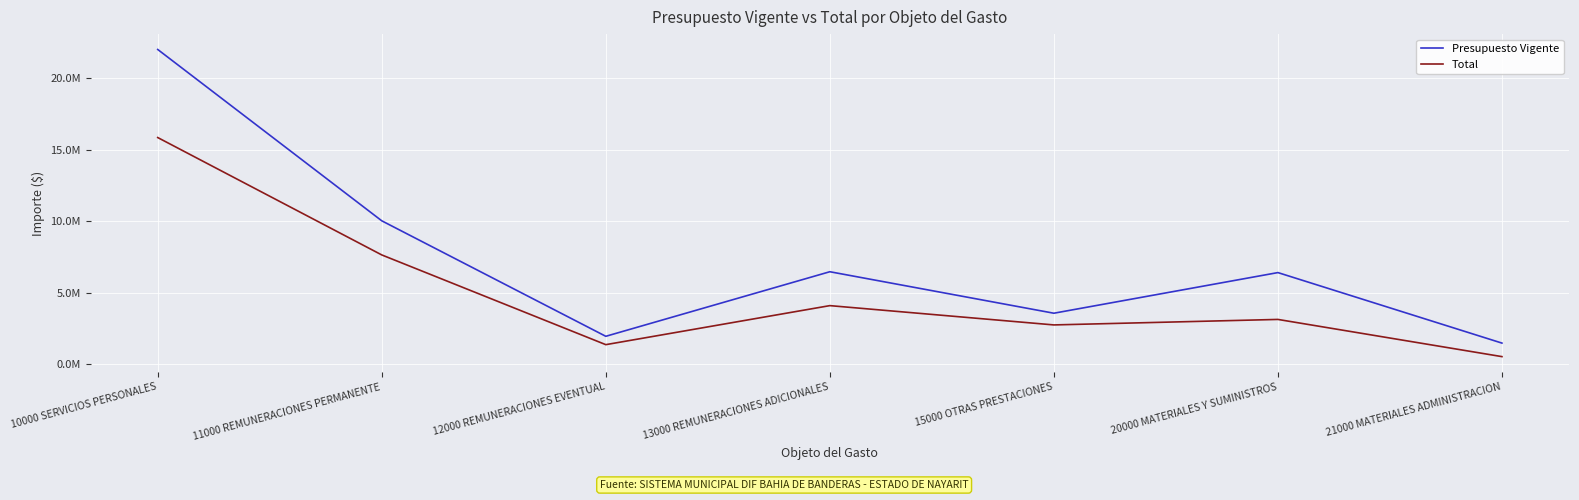

At which label does Presupuesto Vigente first exceed 6410100?

10000 SERVICIOS PERSONALES